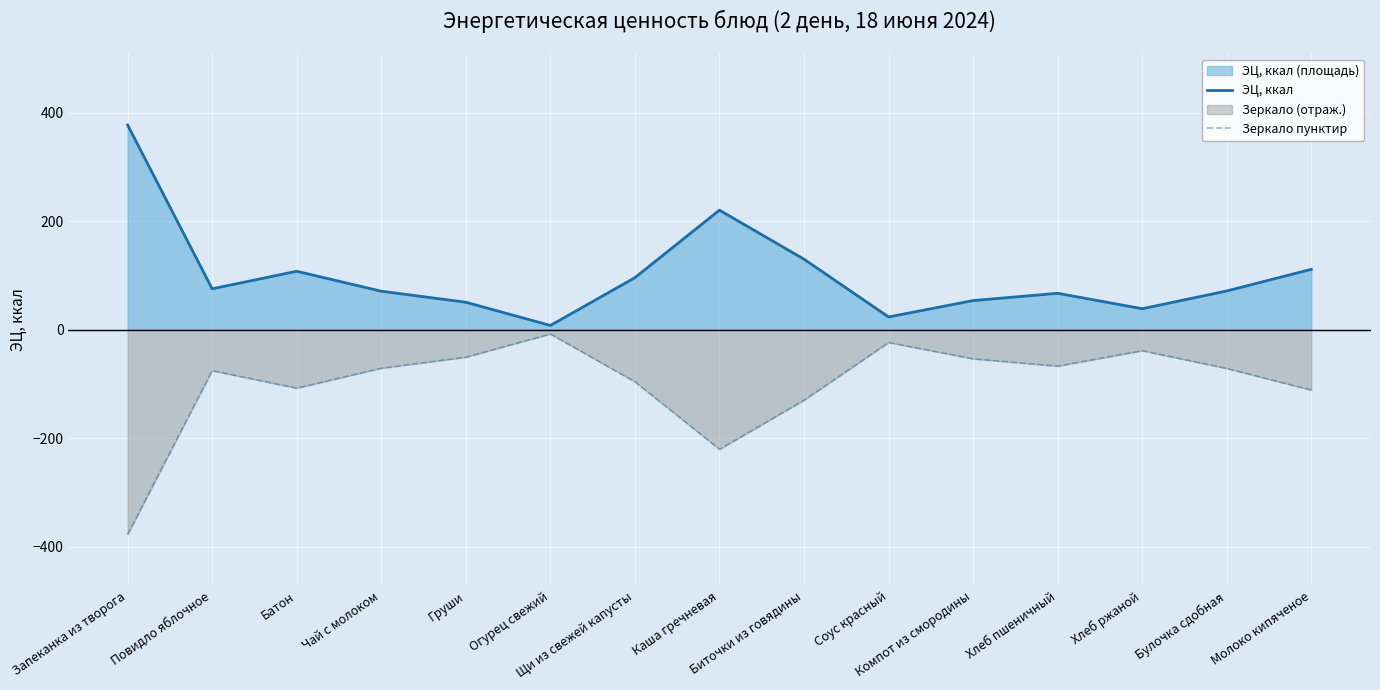

What is the value of the Зеркало пунктир point at the 7th from the left?

-96.0